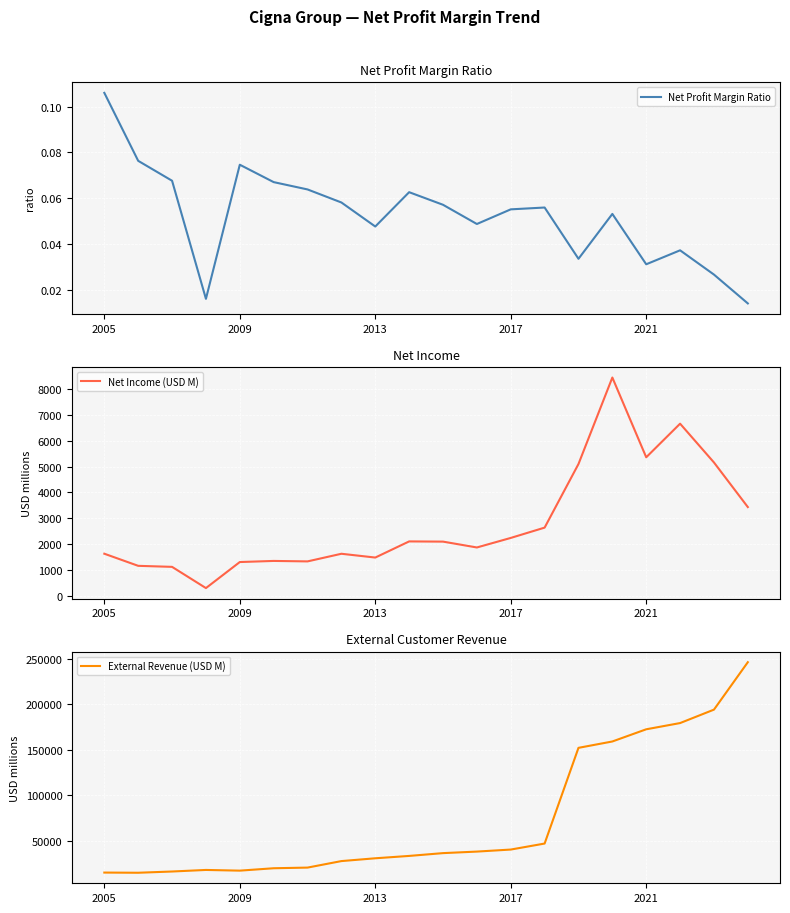

The value of External Revenue (USD M) at 2021 is 3530.1. True or false?

False